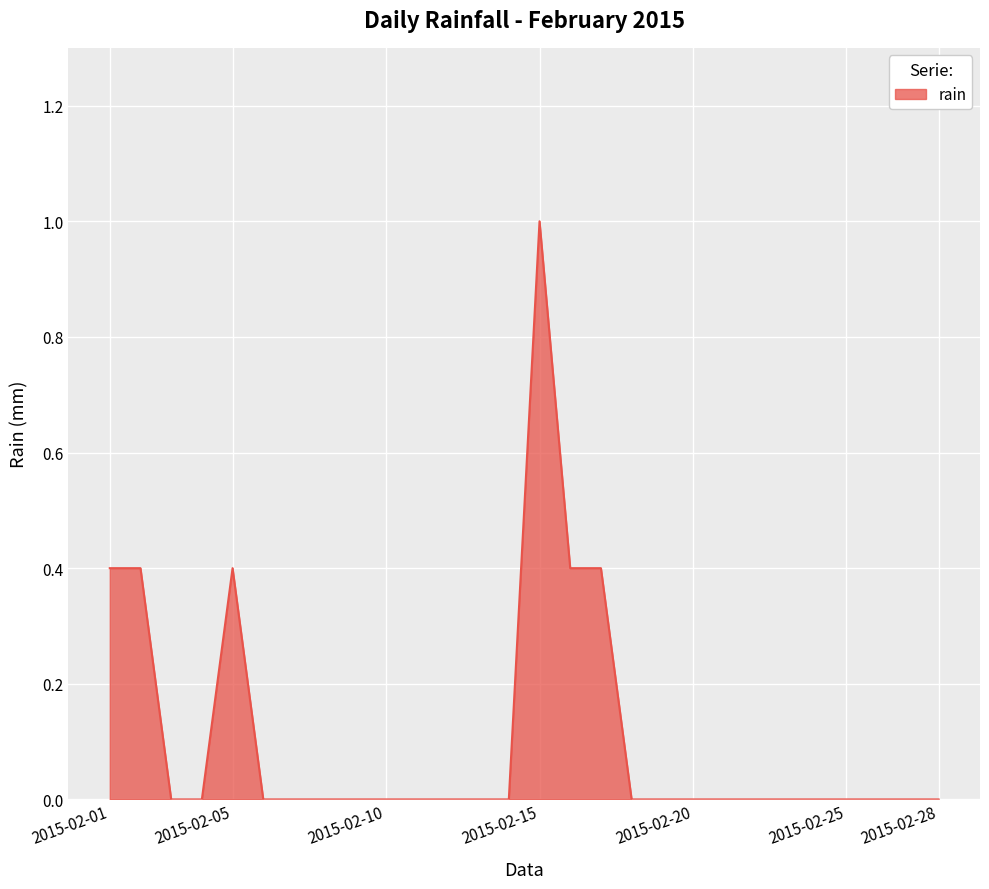

What is the maximum value shown in the chart?

1.0